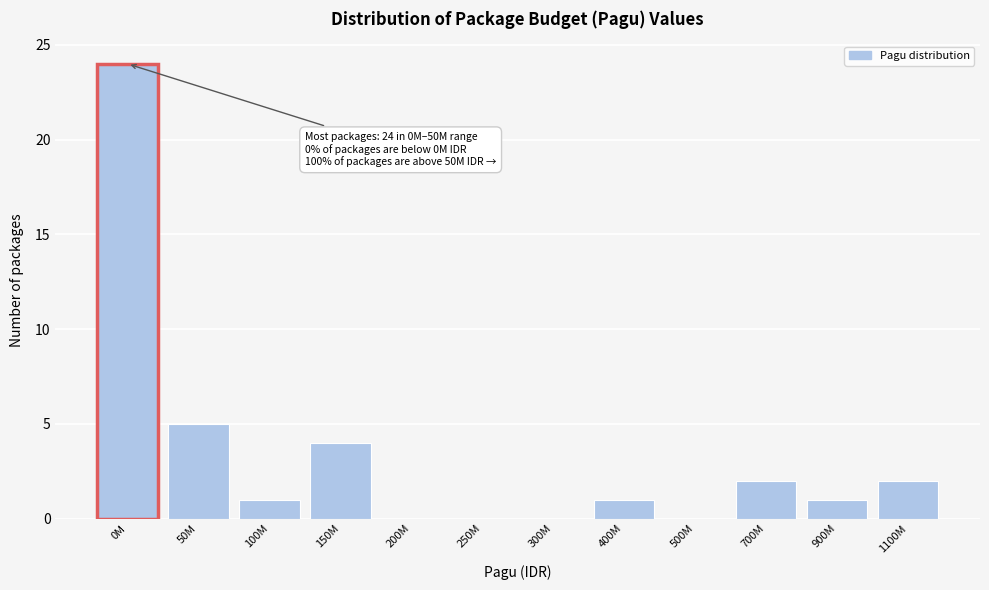

Reading left to right, extract all data points from this chart.

0M=24	50M=5	100M=1	150M=4	200M=0	250M=0	300M=0	400M=1	500M=0	700M=2	900M=1	1100M=2